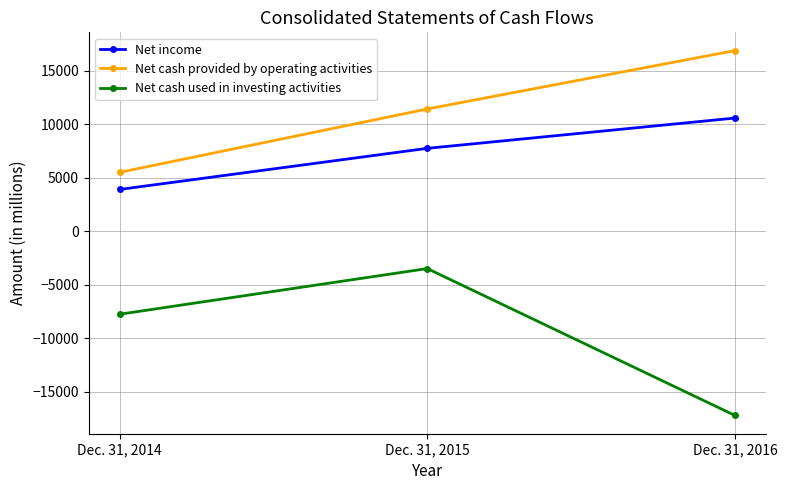

At which label does Net cash used in investing activities first exceed -7748?

Dec. 31, 2015